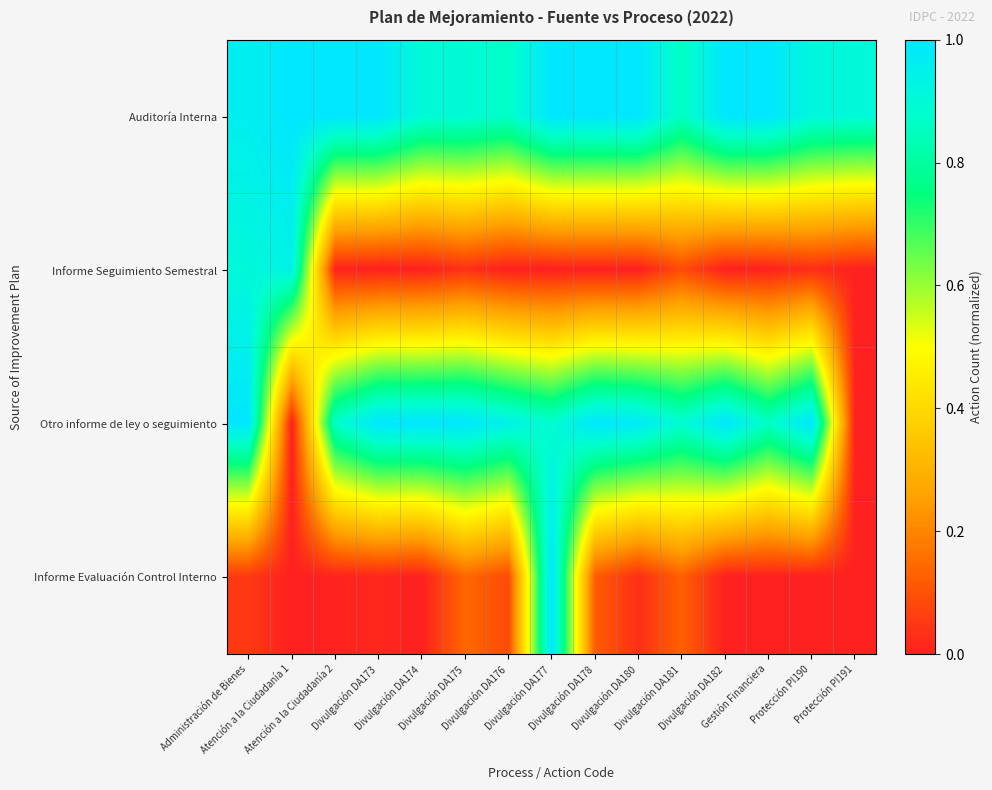

Reading right to left, list all the values displayed in this chart.

Auditoría Interna: Protección PI191=0.9	Protección PI190=0.9	Gestión Financiera=1.0	Divulgación DA182=1.0	Divulgación DA181=0.9	Divulgación DA180=1.0	Divulgación DA178=1.0	Divulgación DA177=1.0	Divulgación DA176=0.9	Divulgación DA175=0.9	Divulgación DA174=0.9	Divulgación DA173=1.0	Atención a la Ciudadanía 2=1.0	Atención a la Ciudadanía 1=1.0	Administración de Bienes=1.0
Informe Seguimiento Semestral: Protección PI191=0.0	Protección PI190=0.0	Gestión Financiera=0.0	Divulgación DA182=0.0	Divulgación DA181=0.1	Divulgación DA180=0.0	Divulgación DA178=0.0	Divulgación DA177=0.0	Divulgación DA176=0.0	Divulgación DA175=0.0	Divulgación DA174=0.0	Divulgación DA173=0.0	Atención a la Ciudadanía 2=0.0	Atención a la Ciudadanía 1=0.9	Administración de Bienes=0.9
Otro informe de ley o seguimiento: Protección PI191=0.0	Protección PI190=1.0	Gestión Financiera=0.9	Divulgación DA182=1.0	Divulgación DA181=0.9	Divulgación DA180=1.0	Divulgación DA178=1.0	Divulgación DA177=0.9	Divulgación DA176=0.9	Divulgación DA175=1.0	Divulgación DA174=1.0	Divulgación DA173=1.0	Atención a la Ciudadanía 2=0.9	Atención a la Ciudadanía 1=0.0	Administración de Bienes=1.0
Informe Evaluación Control Interno: Protección PI191=0.0	Protección PI190=0.0	Gestión Financiera=0.0	Divulgación DA182=0.0	Divulgación DA181=0.1	Divulgación DA180=0.0	Divulgación DA178=0.1	Divulgación DA177=1.0	Divulgación DA176=0.1	Divulgación DA175=0.1	Divulgación DA174=0.0	Divulgación DA173=0.0	Atención a la Ciudadanía 2=0.0	Atención a la Ciudadanía 1=0.0	Administración de Bienes=0.0